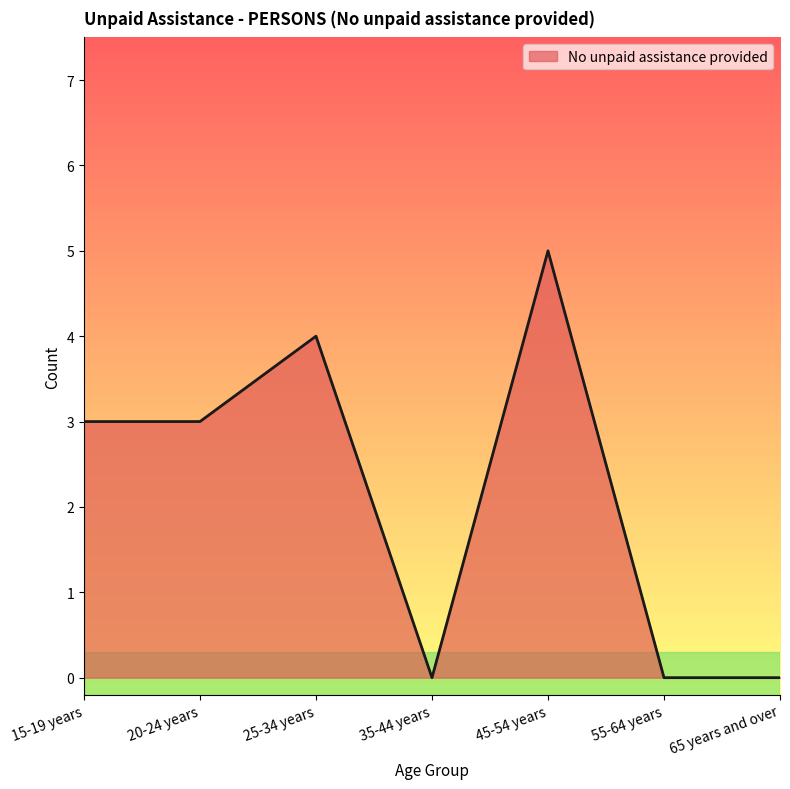

The value at 20-24 years is 5. True or false?

False